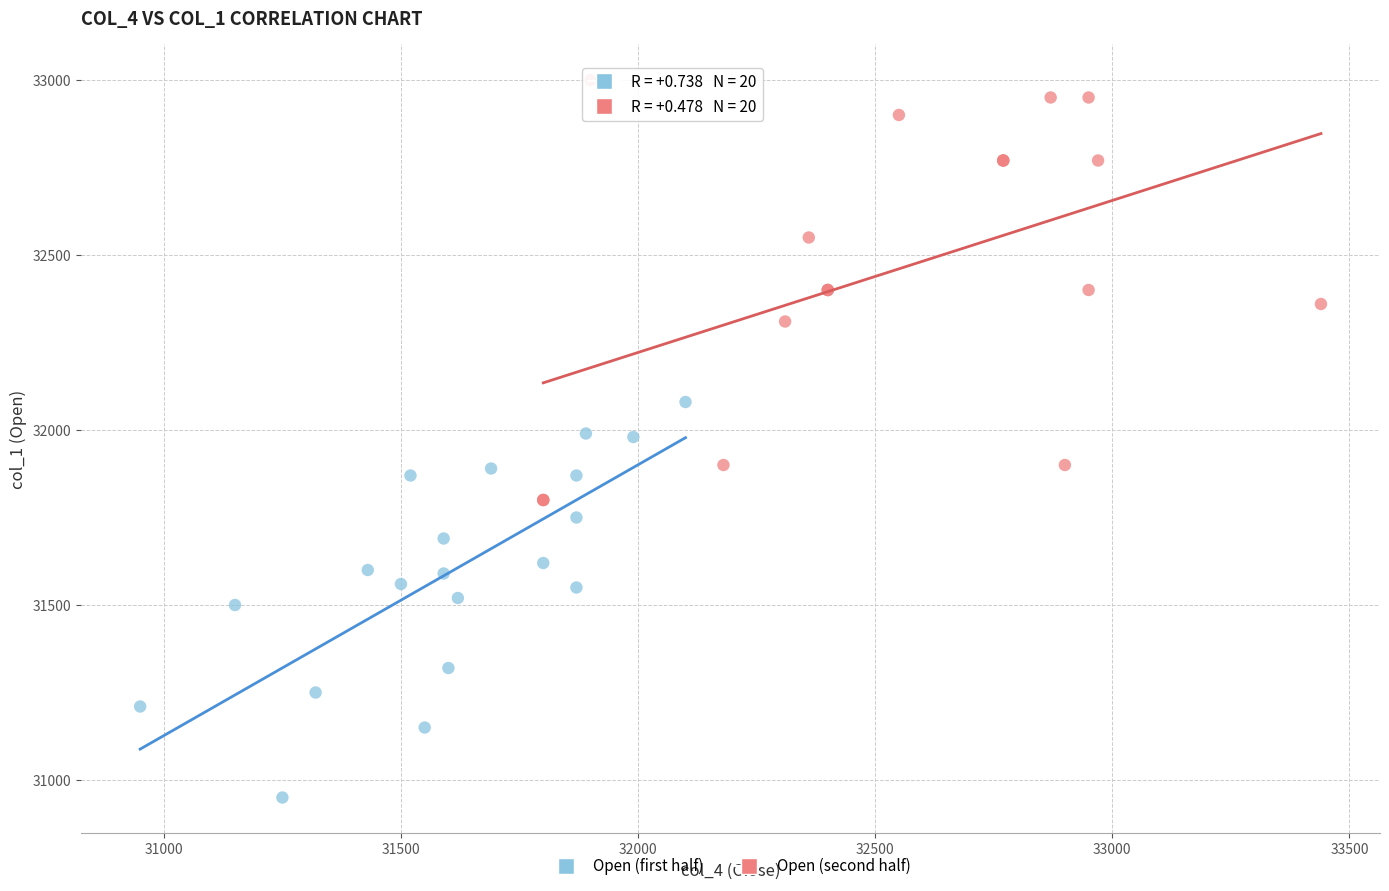

Which series reaches the maximum Y coordinate?

Open (second half)